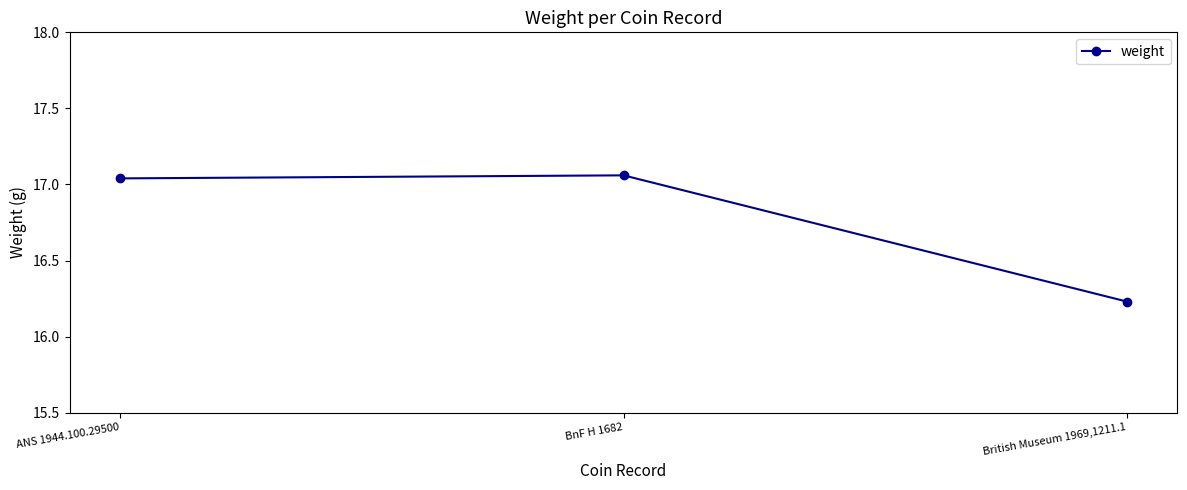

Which has a higher value, British Museum 1969,1211.1 or BnF H 1682?

BnF H 1682